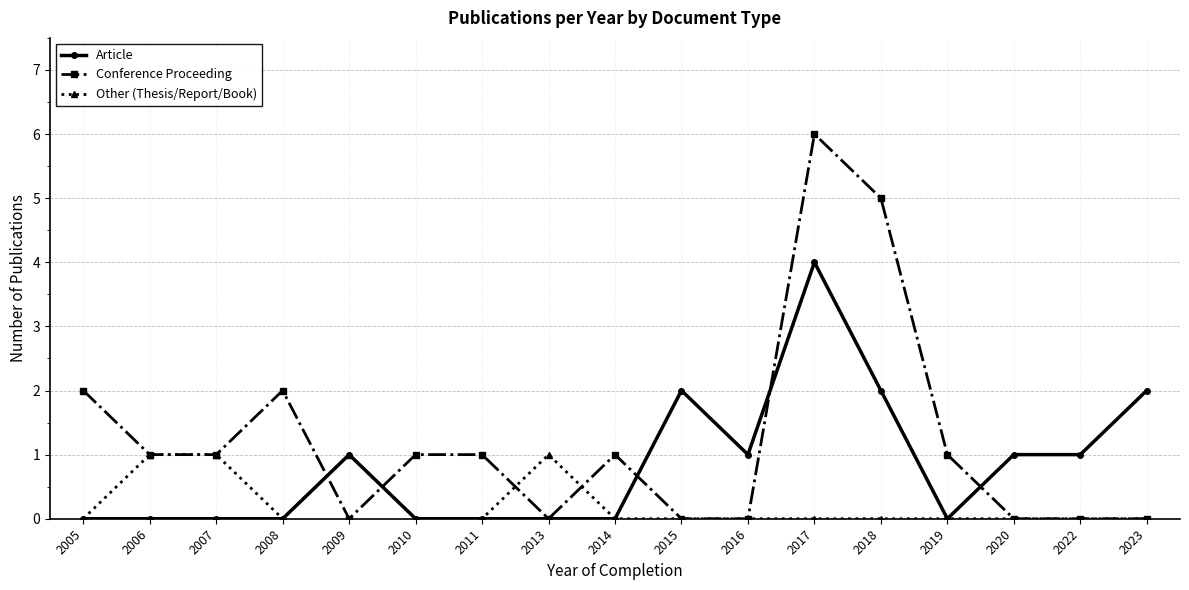

What is the difference between the highest and lowest values at 2018?

5